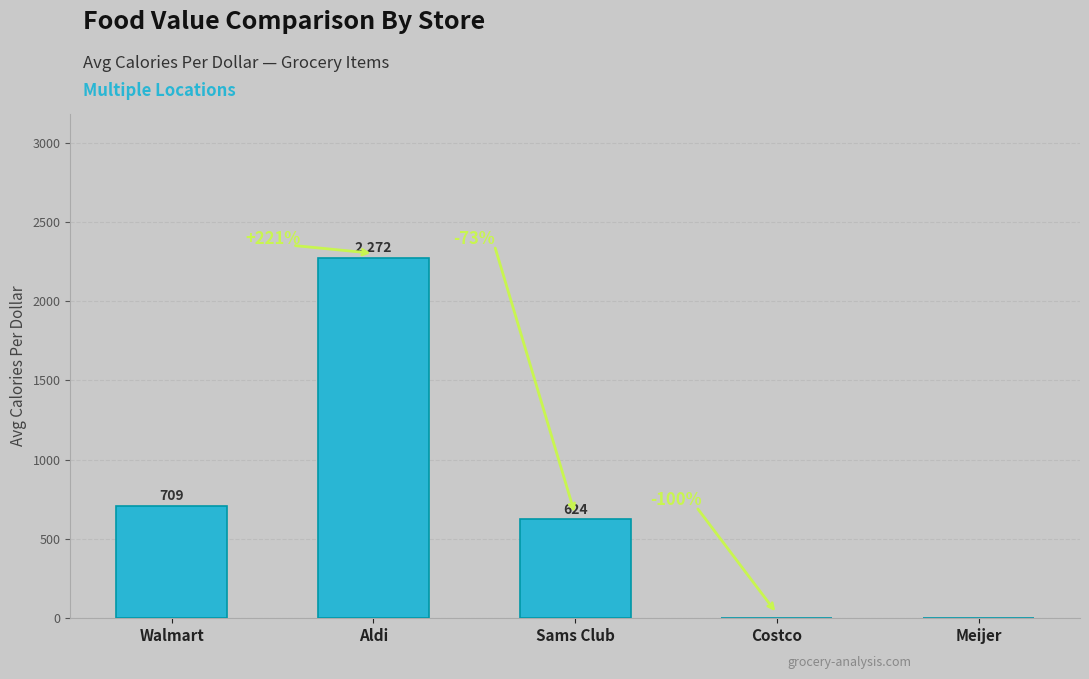

Where is the data nearest to the value 1135?

Walmart